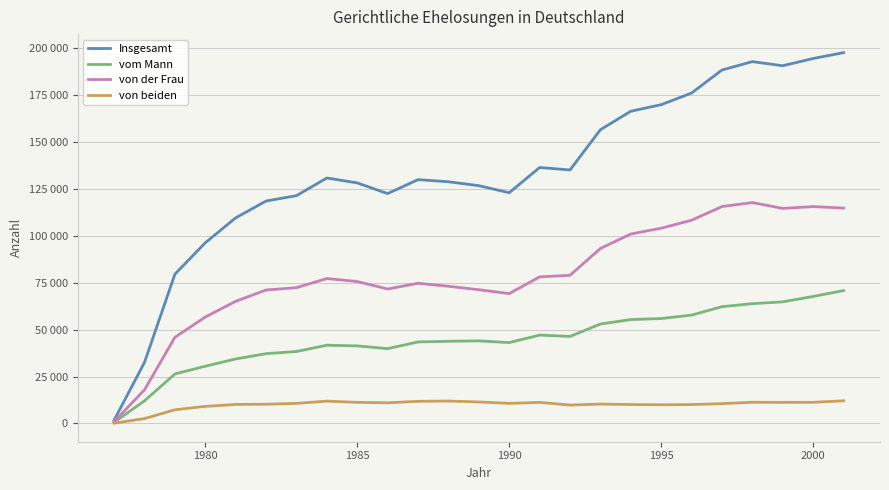

What is the value of the von der Frau point at the 23rd from the left?

114677